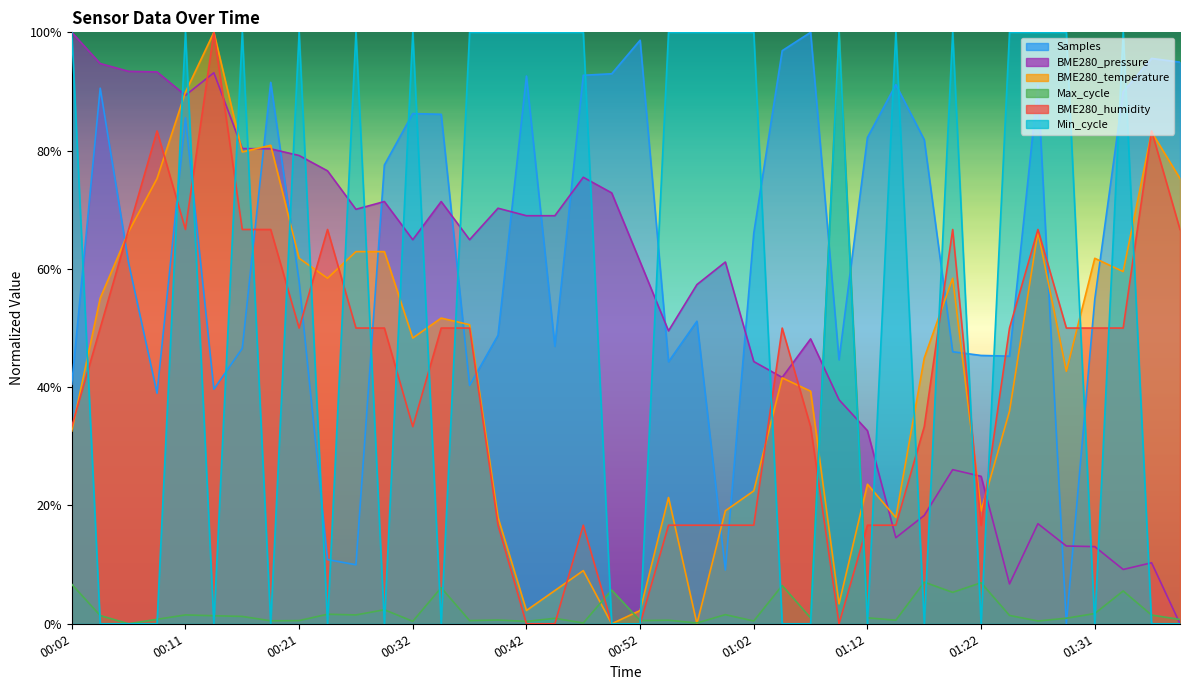

What is the value of the BME280_temperature point at the 25th from the left?

22.5